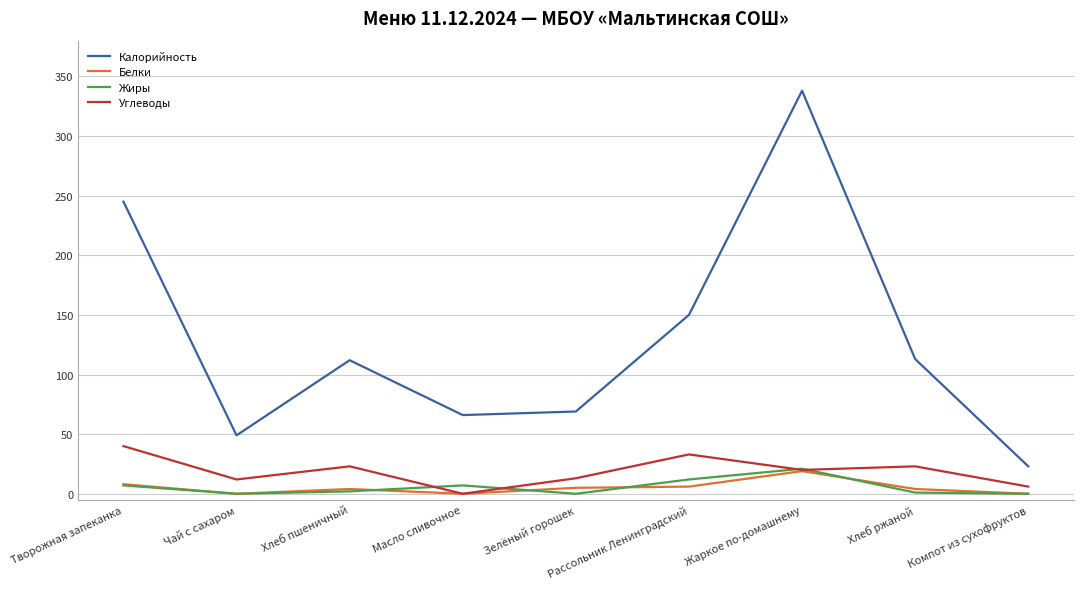

Where does the Калорийность series first go above 112?

Творожная запеканка